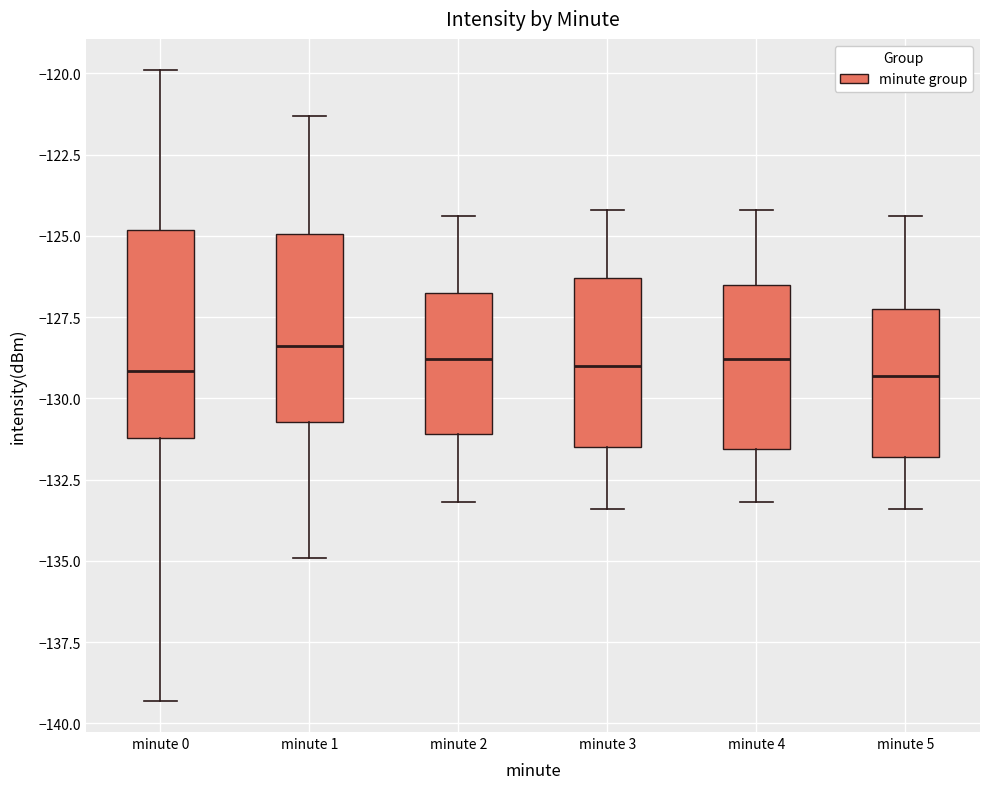

Reading left to right, transcribe this box plot: for each box, give where its median line is, the range the box spans, and where its two whiskers end, as read against the y-axis. The values are not printed on the chart, so give them approximately, as read against the axis.

minute 0: median -129.0, box -131.0 to -125.0, whiskers -139.5 to -120.0
minute 1: median -128.5, box -130.5 to -125.0, whiskers -135.0 to -121.5
minute 2: median -129.0, box -131.0 to -126.5, whiskers -133.0 to -124.5
minute 3: median -129.0, box -131.5 to -126.5, whiskers -133.5 to -124.0
minute 4: median -129.0, box -131.5 to -126.5, whiskers -133.0 to -124.0
minute 5: median -129.5, box -132.0 to -127.0, whiskers -133.5 to -124.5